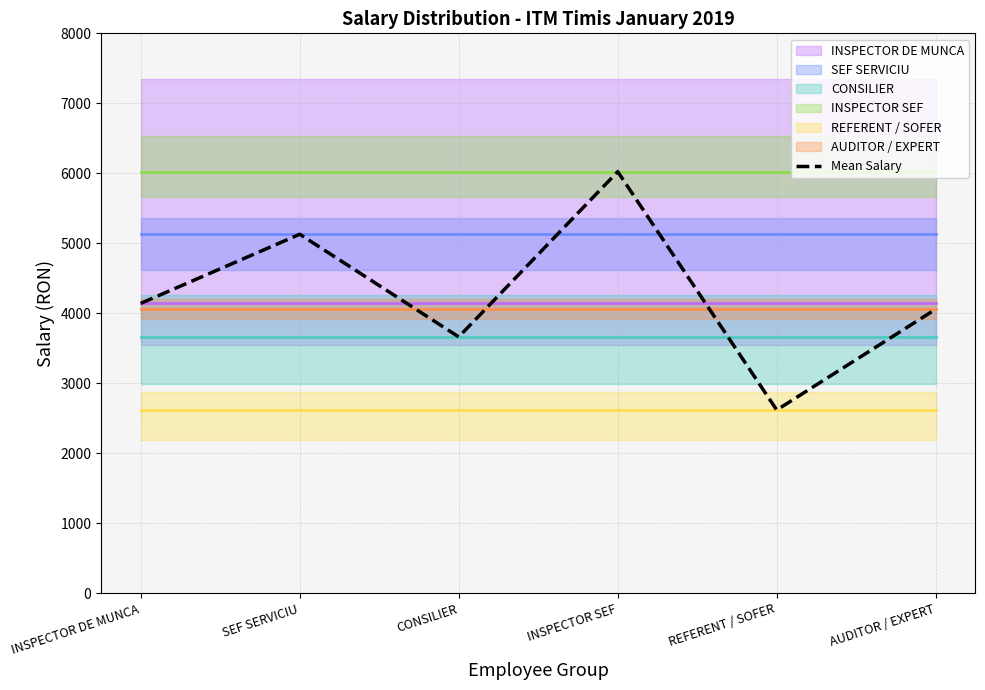

Reading right to left, list all the values displayed in this chart.

4058.5	2617.7	6023.3	3662.2	5129.0	4141.4